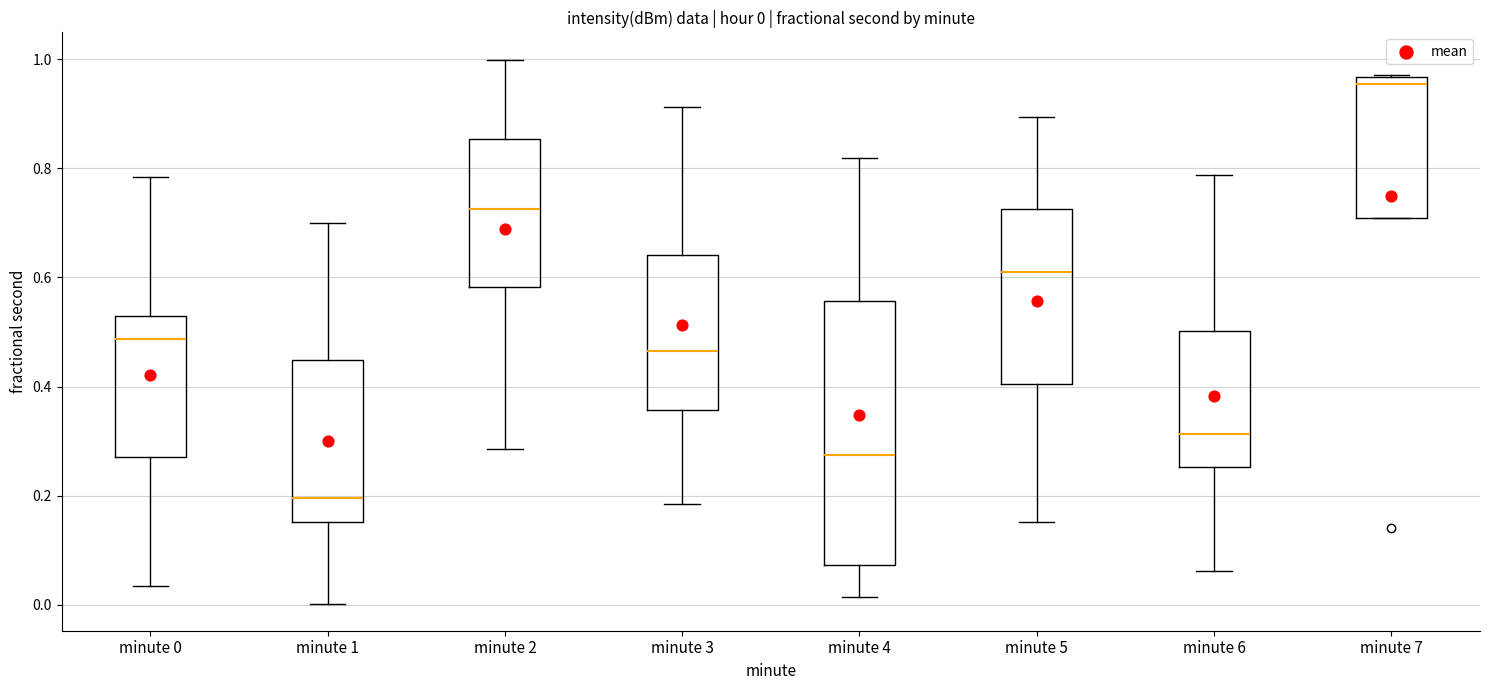

Comparing the boxes themselves (not the whiskers), which one is the tallest?

minute 4